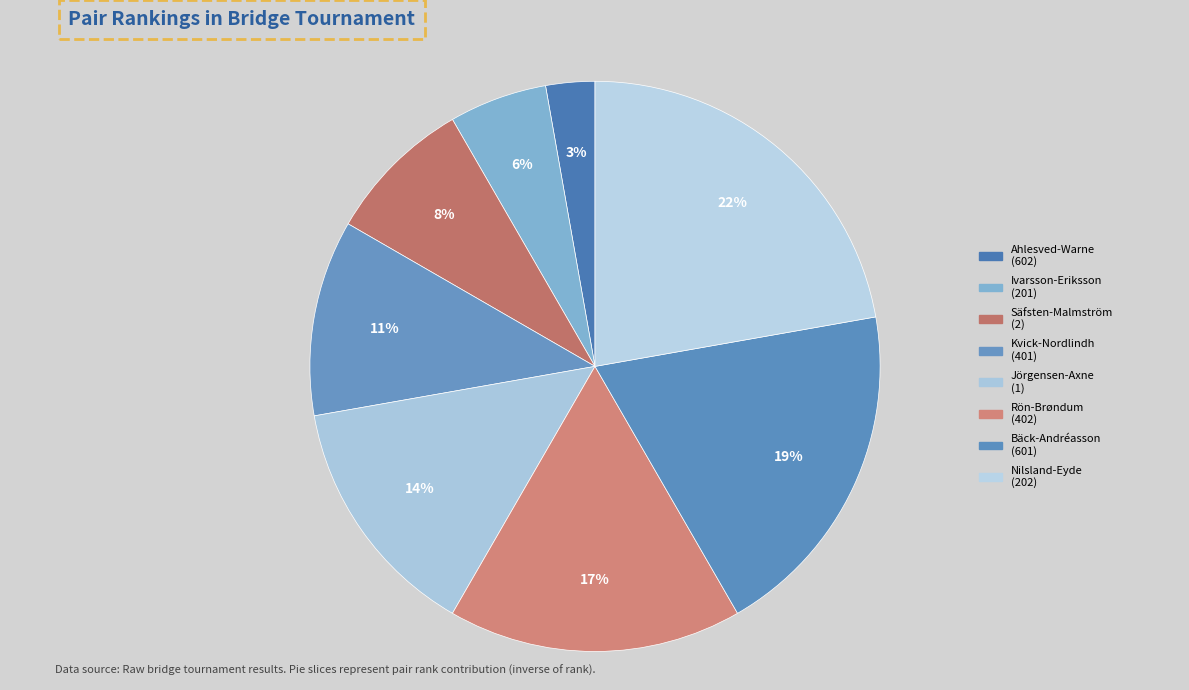

Does any single category account for the majority?

No